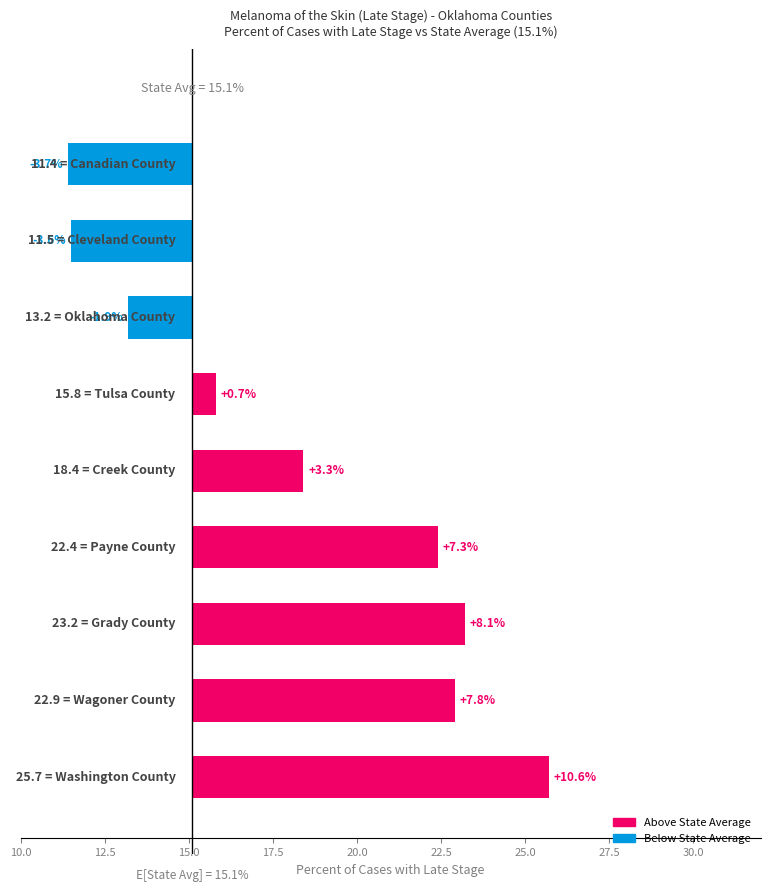

What is the value of the 9th bar from the left?

-3.7